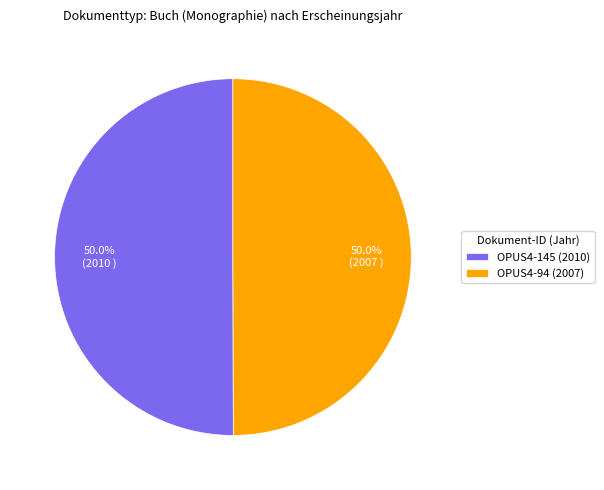

Approximately how many times larger is the value at OPUS4-94 (2007) compared to OPUS4-145 (2010)?

1.0